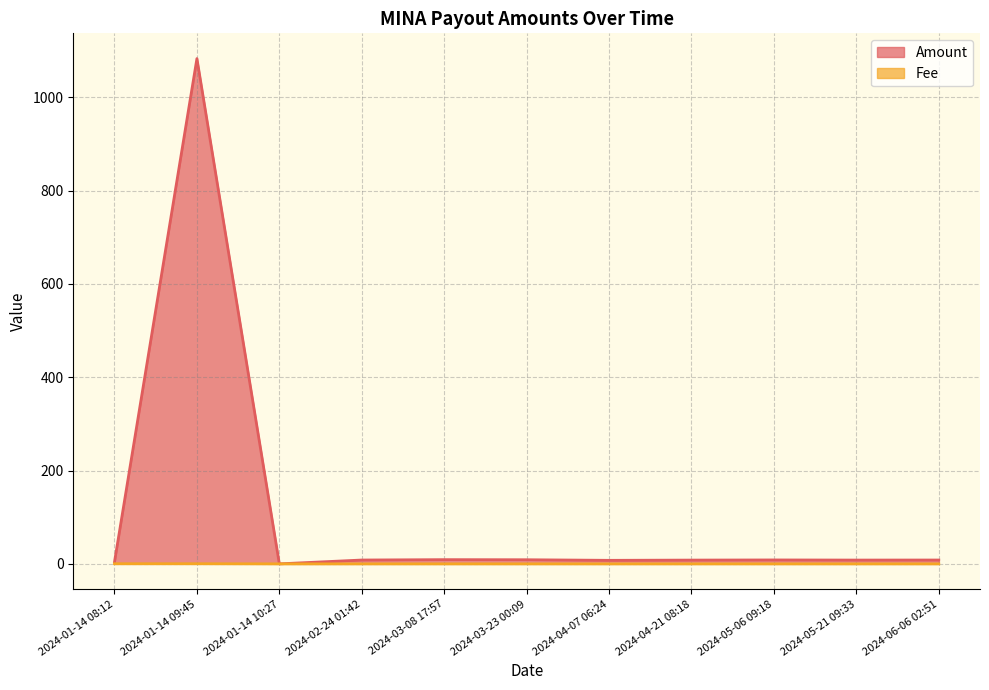

How many times do Amount and Fee cross each other?

2